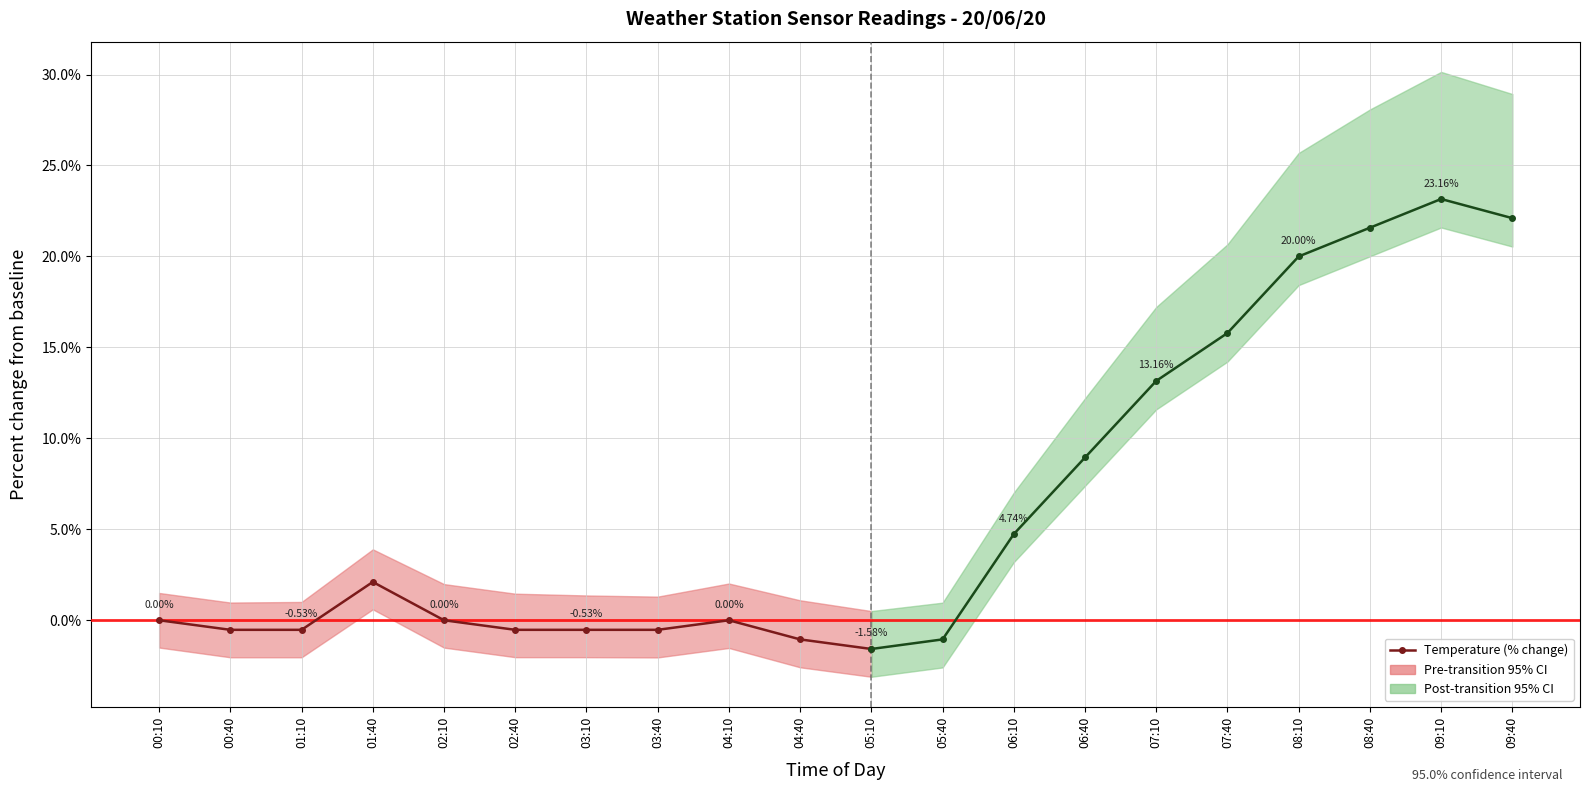

What is the difference between the values at 05:10 and 00:10?

1.6